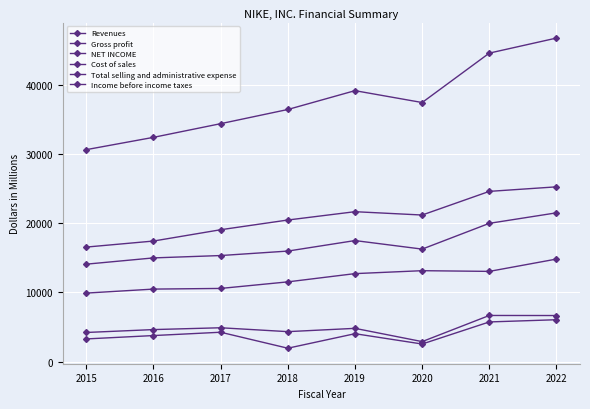

True or false: NET INCOME and Gross profit intersect in this chart.

False